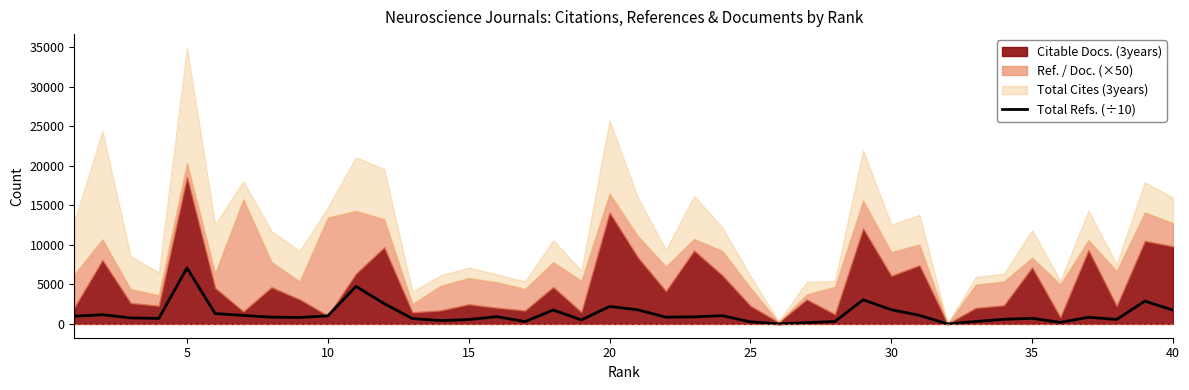

What is the maximum value for Total Refs. (÷10)?

7079.9